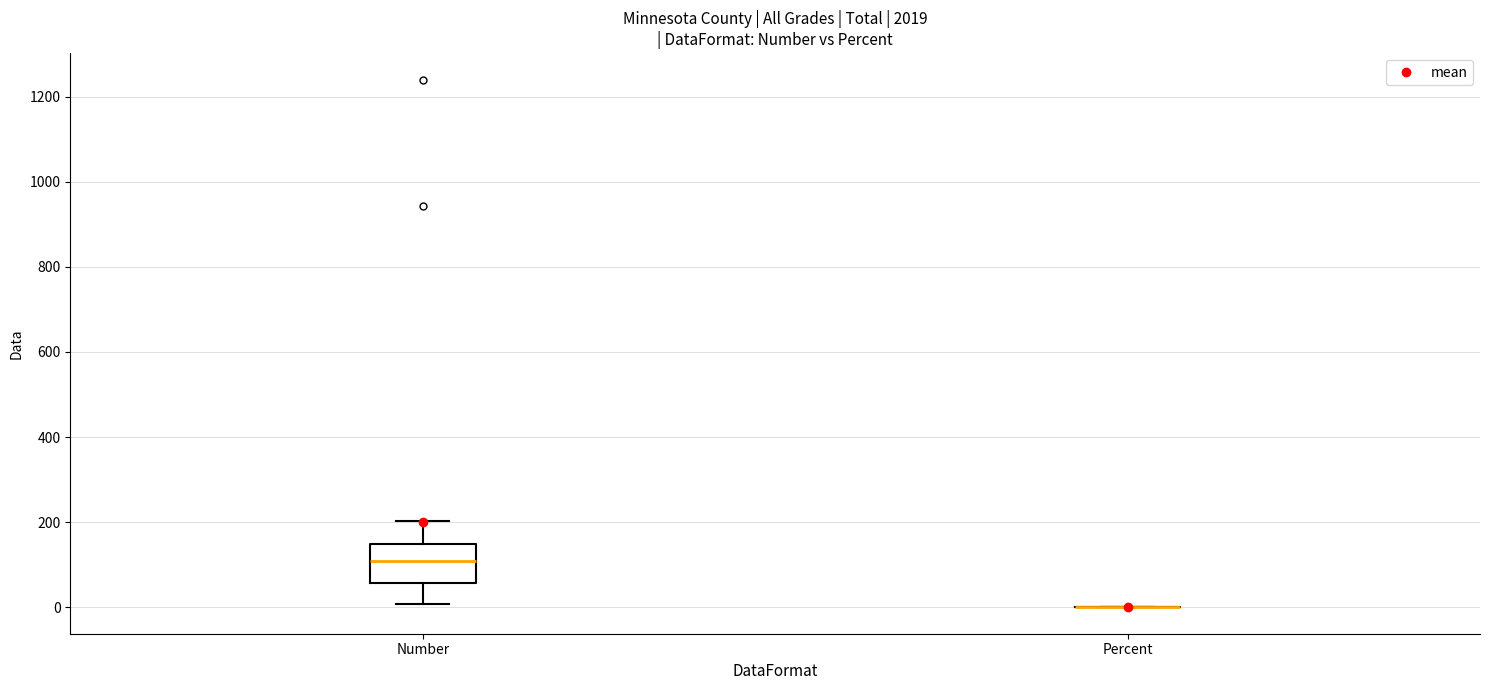

Comparing the boxes themselves (not the whiskers), which one is the tallest?

Number